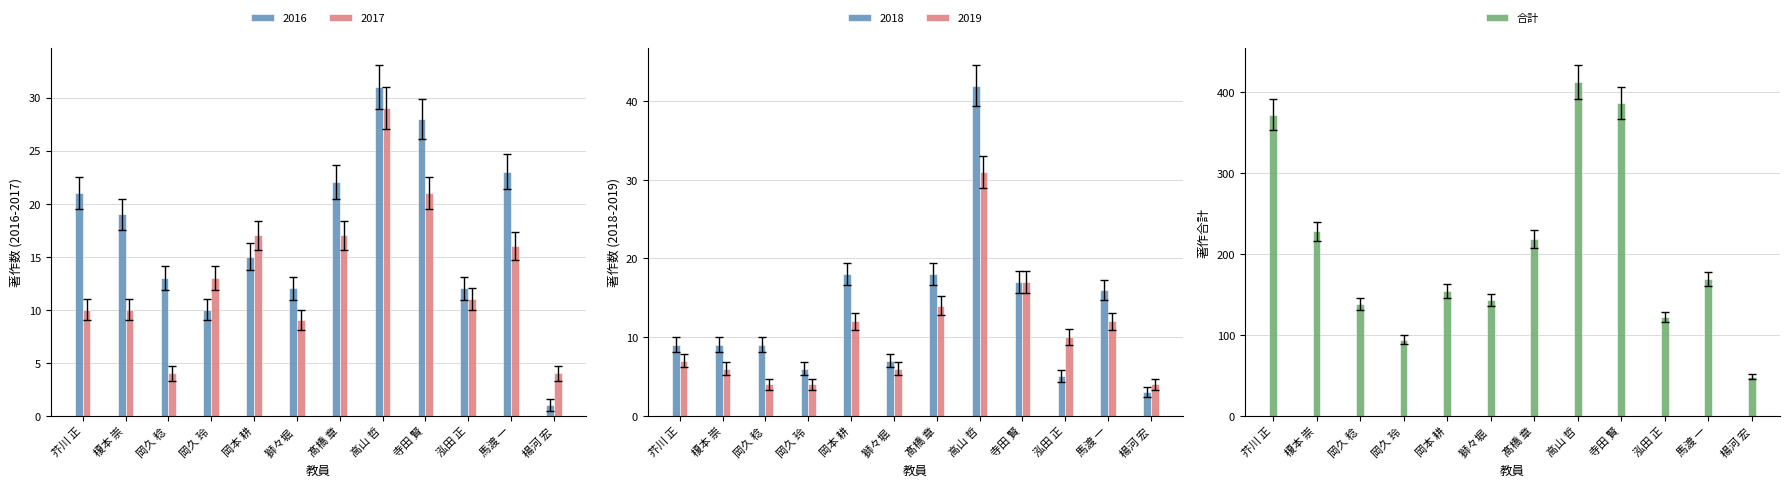

What is the average value of the 合計 series?

207